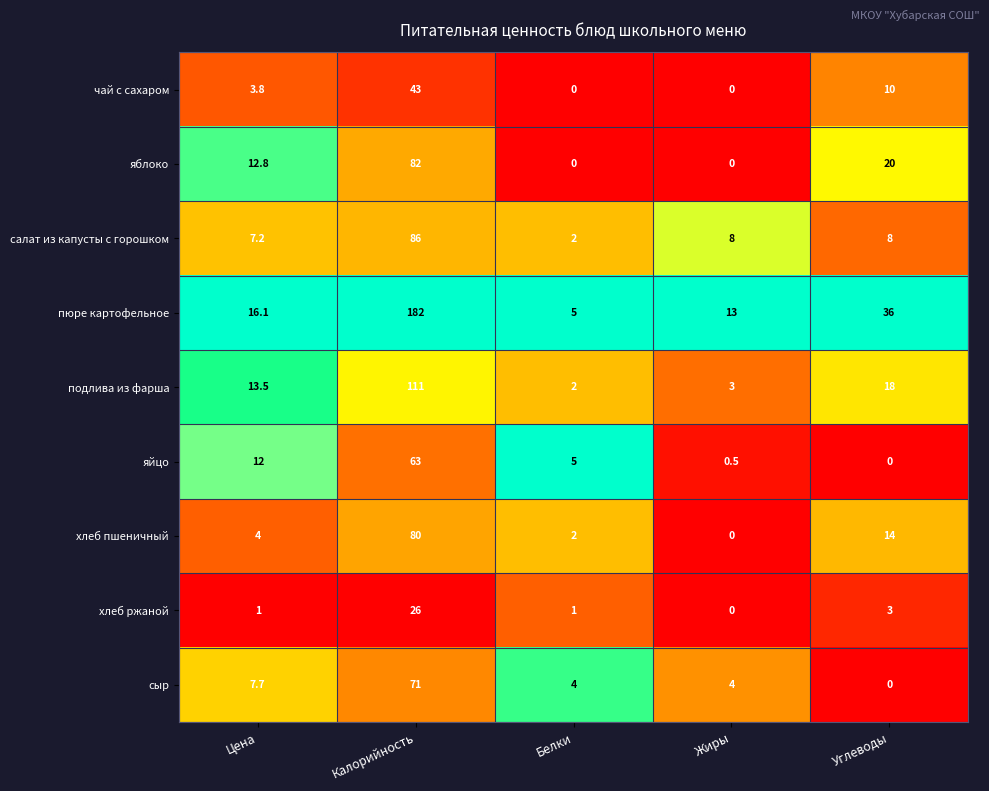

What is the sum of the хлеб ржаной values at Цена and Жиры?

1.0